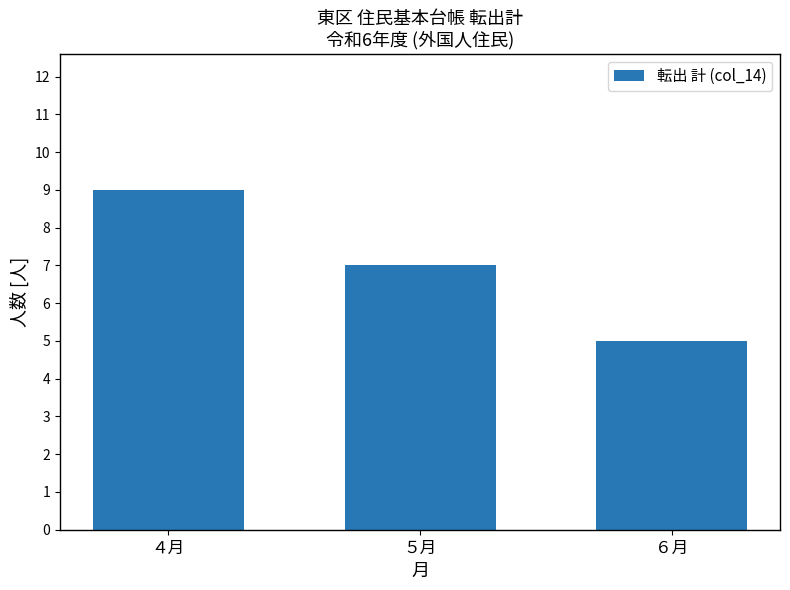

Reading left to right, list all the values displayed in this chart.

9	7	5